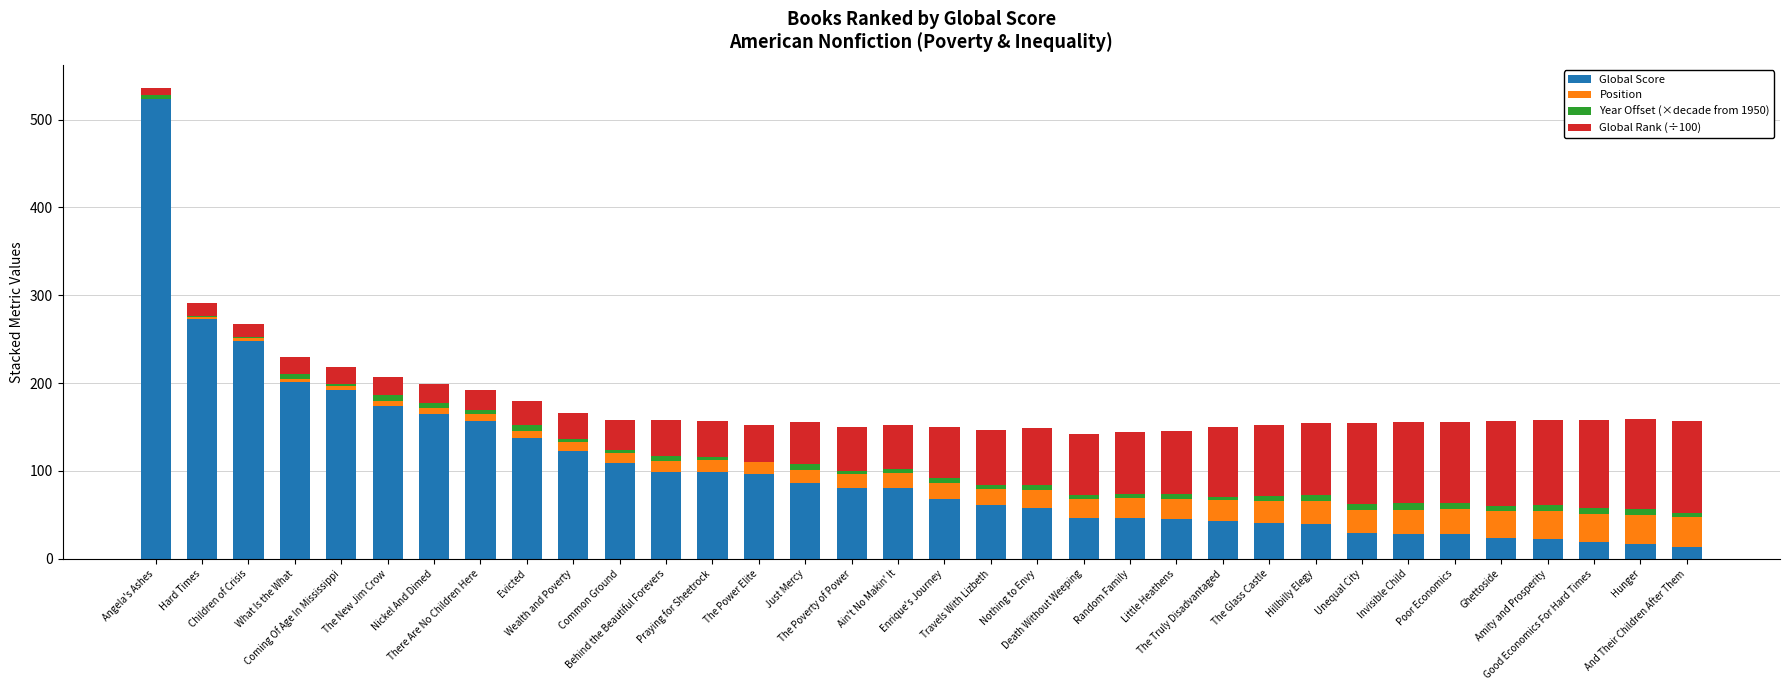

What is the maximum value for Global Score?

523.0